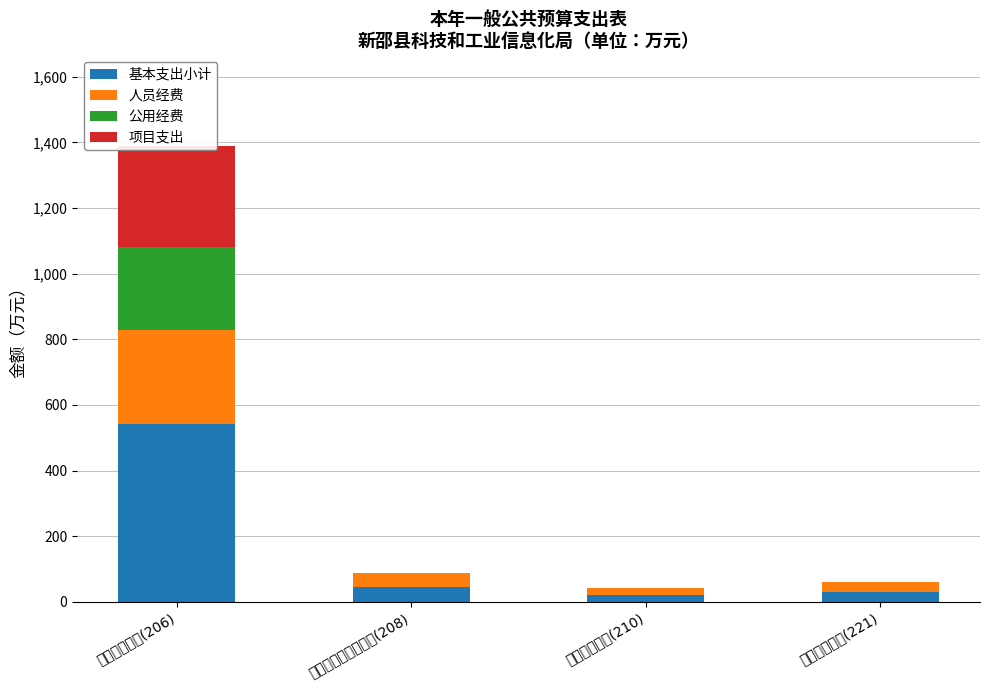

Reading left to right, transcribe all the data shown in this chart.

基本支出小计: 科学技术支出(206)=540.5	社会保障和就业支出(208)=43.8	卫生健康支出(210)=21.3	住房保障支出(221)=30.8
人员经费: 科学技术支出(206)=288.5	社会保障和就业支出(208)=43.8	卫生健康支出(210)=21.3	住房保障支出(221)=30.8
公用经费: 科学技术支出(206)=252.0	社会保障和就业支出(208)=0.0	卫生健康支出(210)=0.0	住房保障支出(221)=0.0
项目支出: 科学技术支出(206)=307.0	社会保障和就业支出(208)=0.0	卫生健康支出(210)=0.0	住房保障支出(221)=0.0